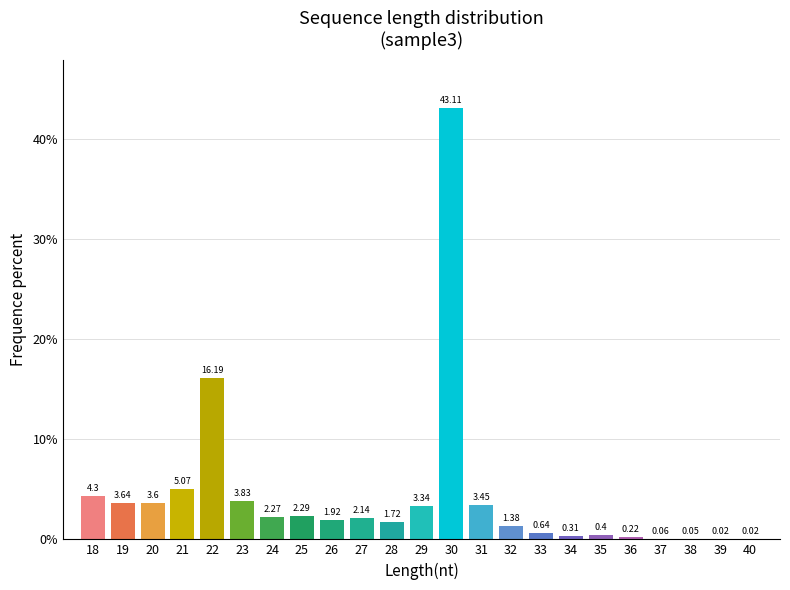

What is the sum of the values at 19 and 26?

5.6